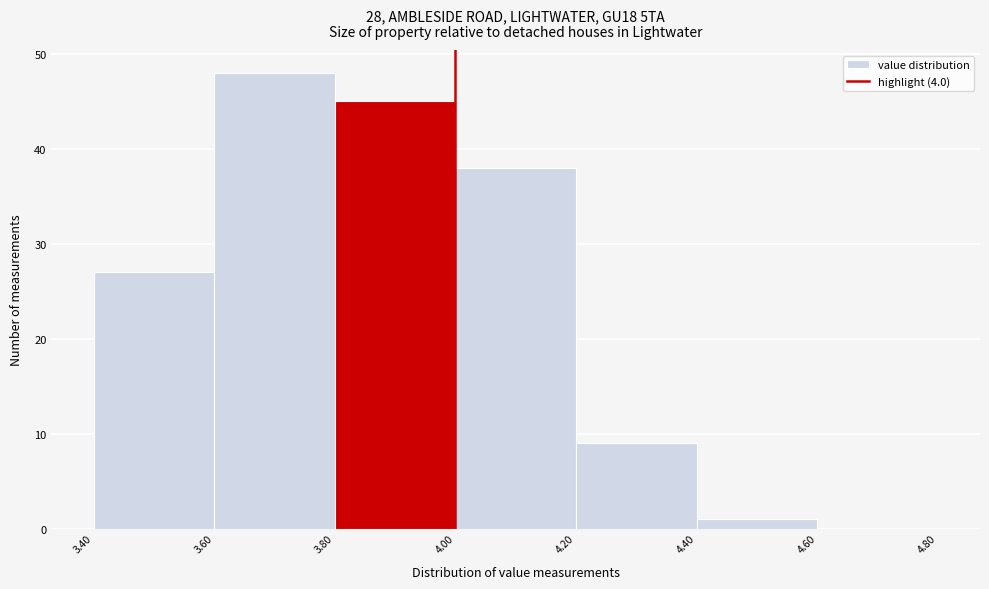

What is the height of the bar covering 4.40 to 4.60 on the x-axis? The values are not printed on the chart, so give them approximately, as read against the axis.

1